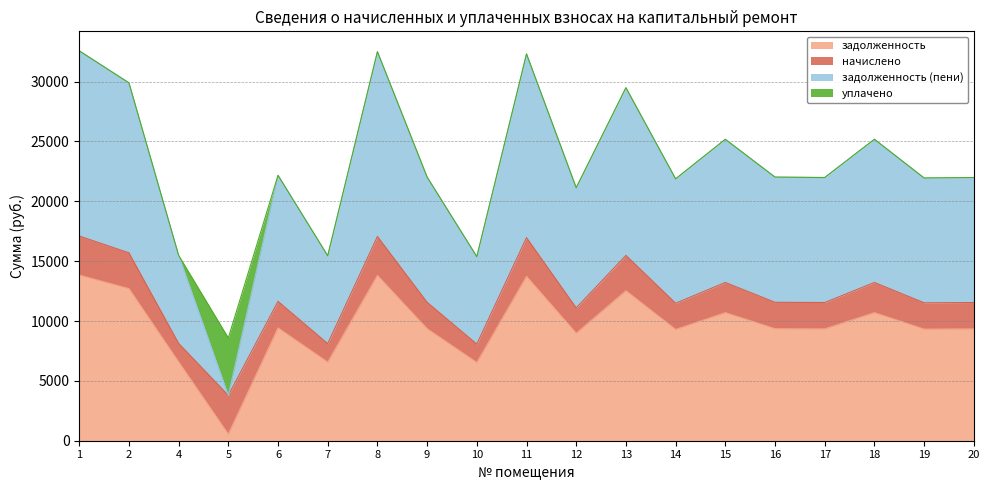

Which category has the highest value in the задолженность (пени) series?

1